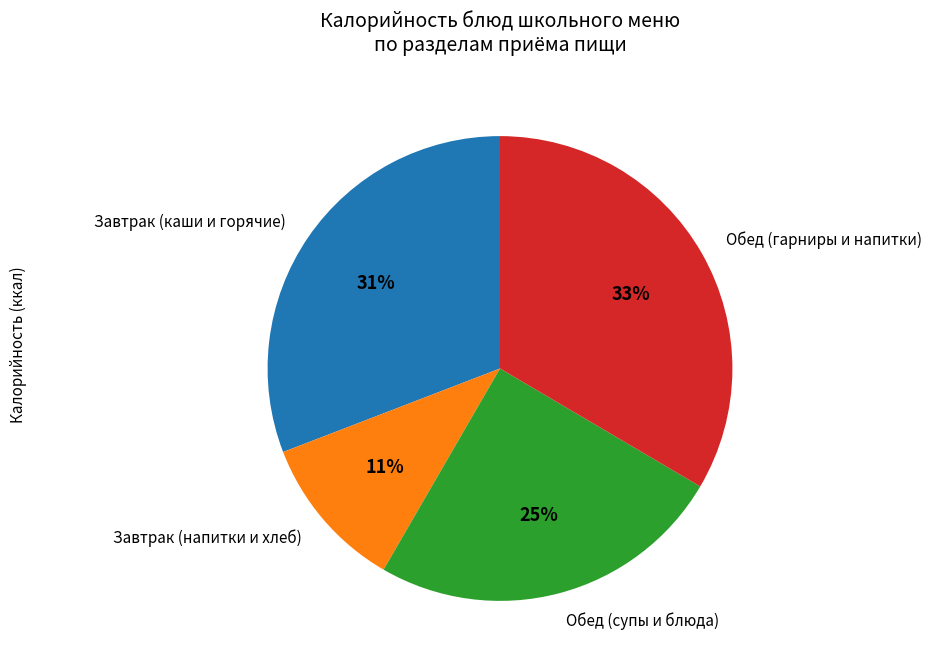

Which slice is the largest?

Обед (гарниры и напитки)